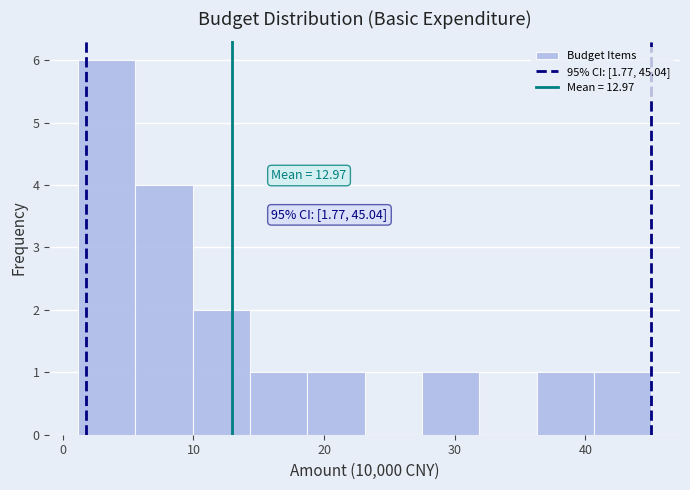

Over which range of the x-axis is the bar tallest?

1 to 6